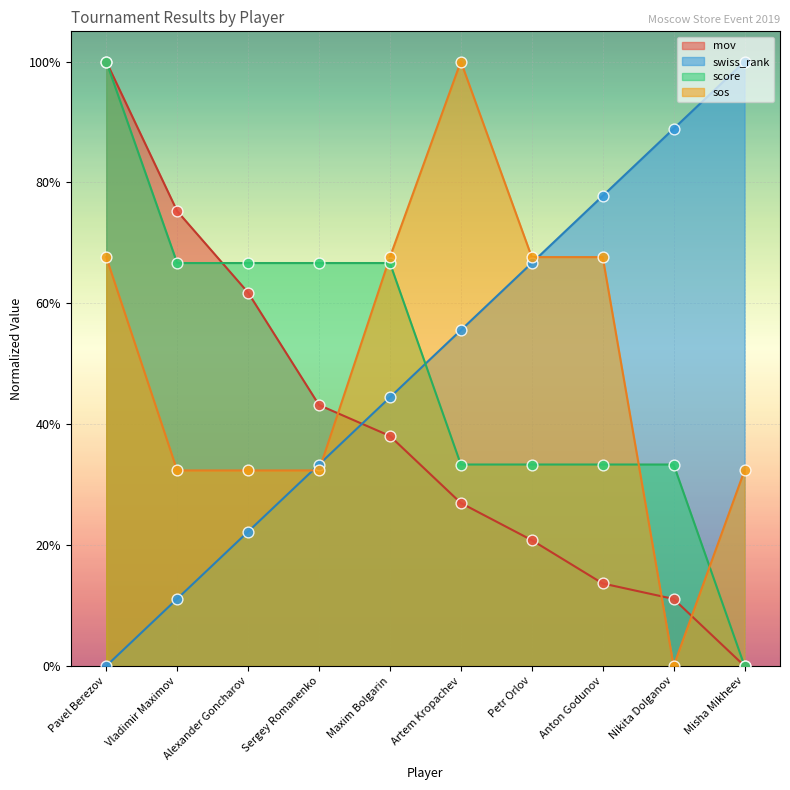

What is the total value across all series at Pavel Berezov?

2.7